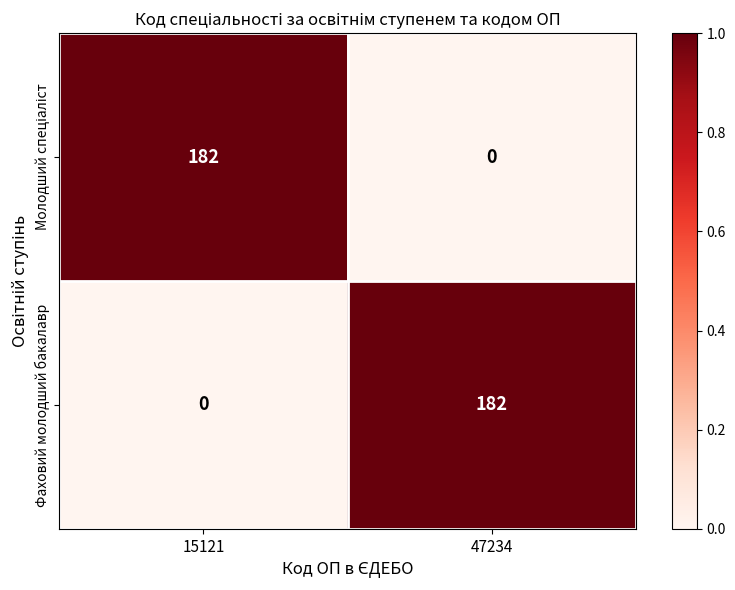

What is the maximum value shown in the chart?

182